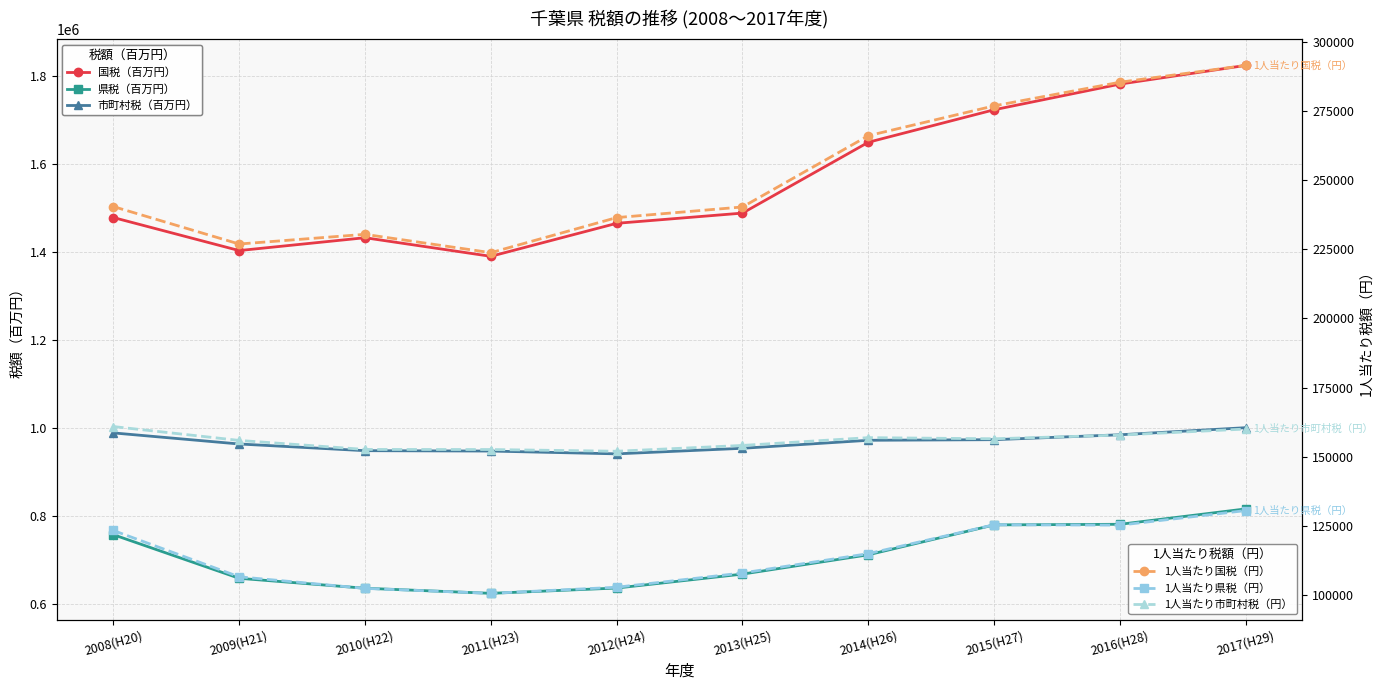

How many data points in 県税（百万円） are above 712704?

4